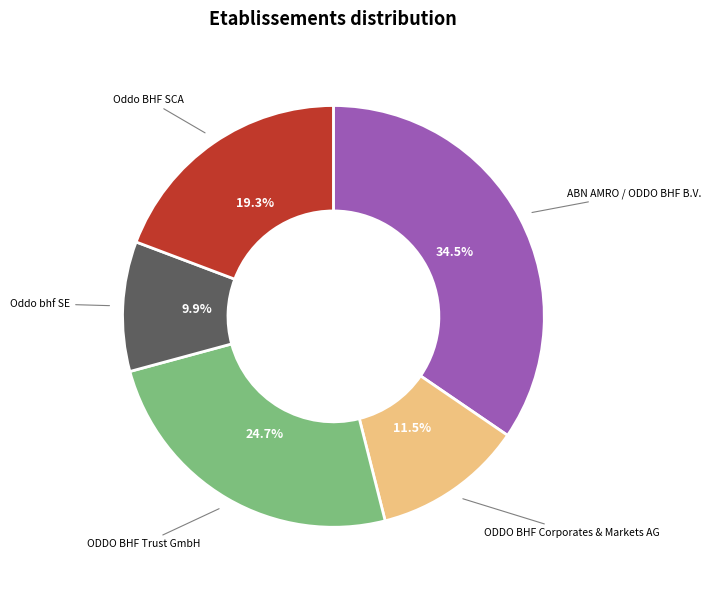

Is there any slice that represents more than half of the pie?

No